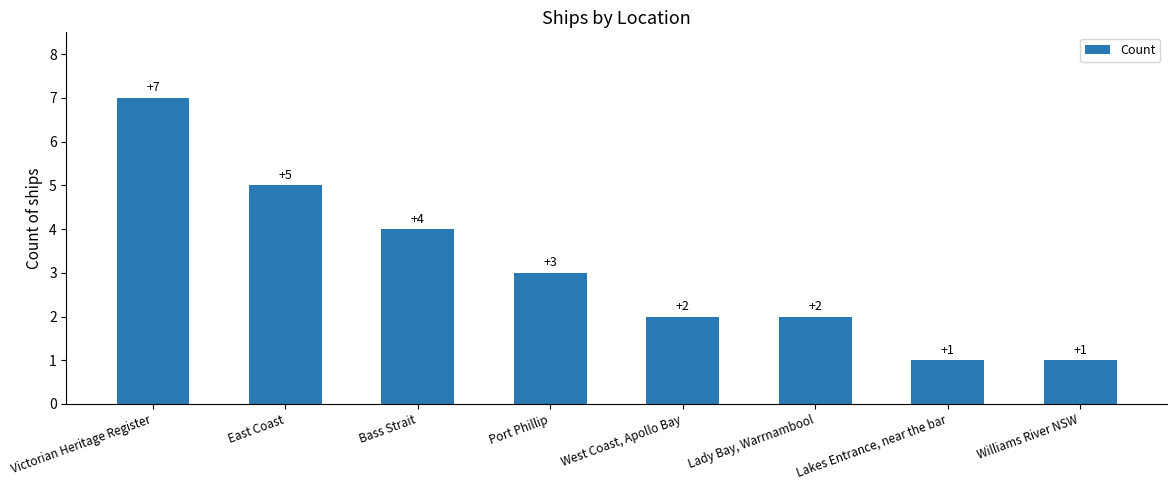

Reading left to right, what are all the values shown in this chart?

7	5	4	3	2	2	1	1